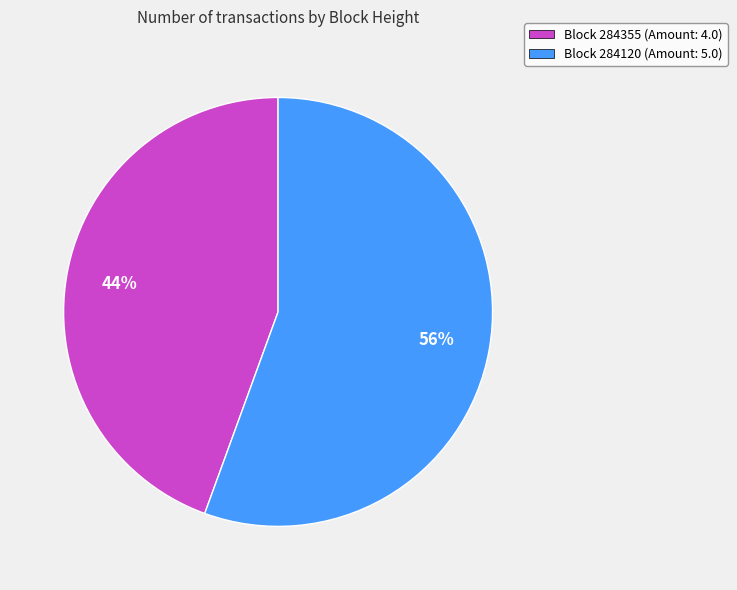

Does any single category account for the majority?

Yes